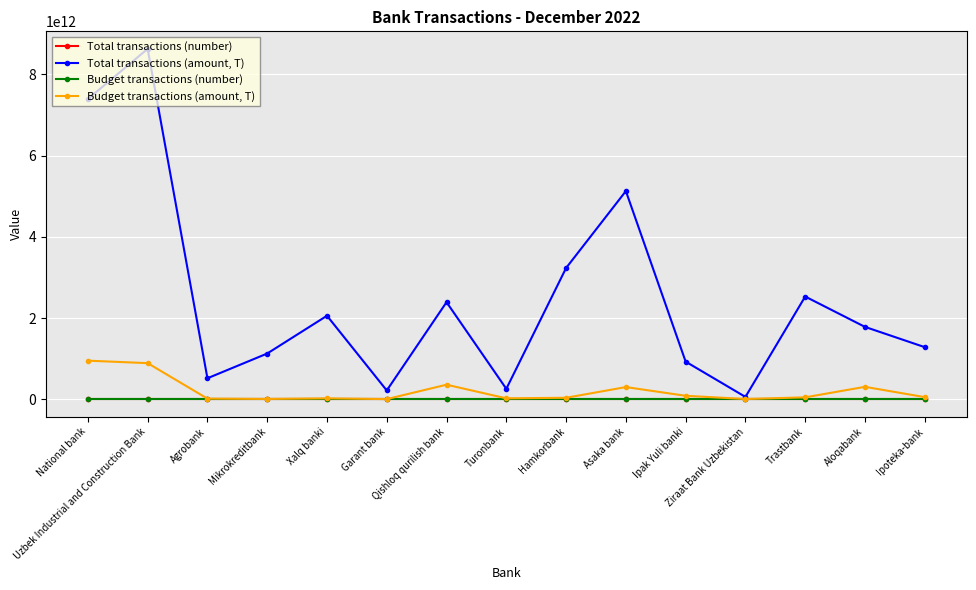

How many values in the Total transactions (amount, T) series are below 1781591644064?

7